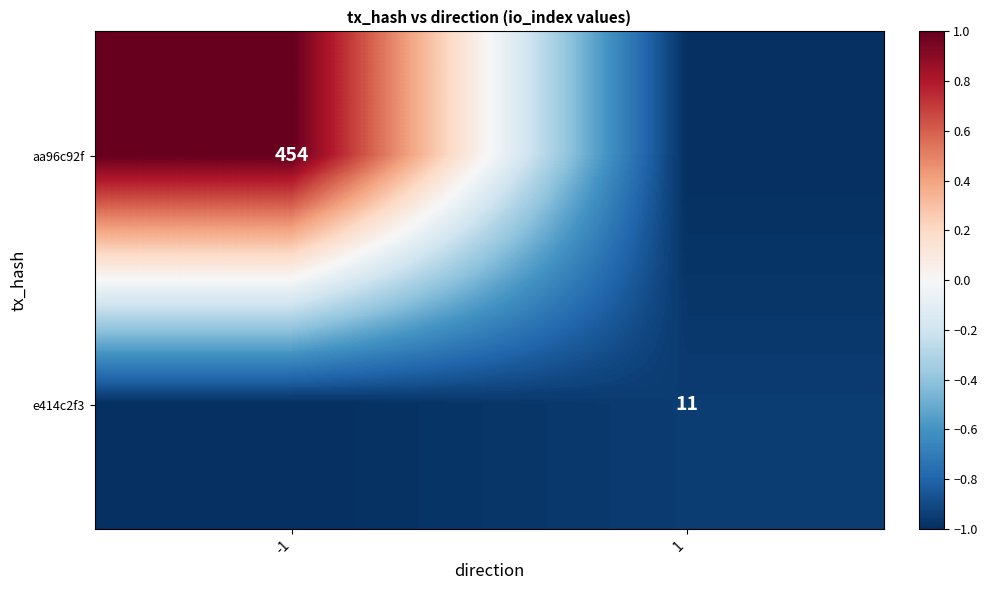

True or false: aa96c92f has a value of 92 at -1.

False